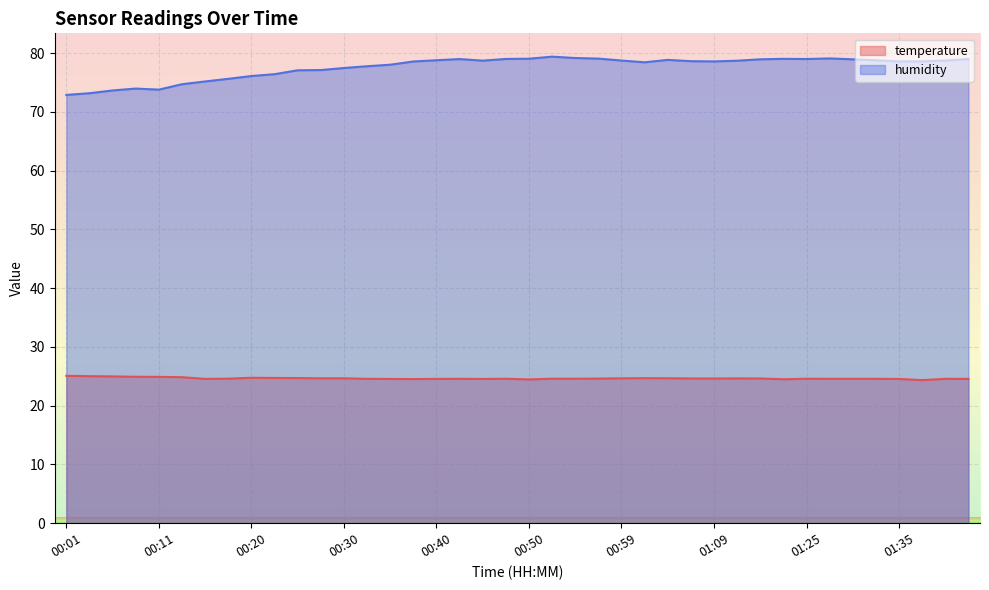

The value of temperature at 00:54 is 24.6. True or false?

True